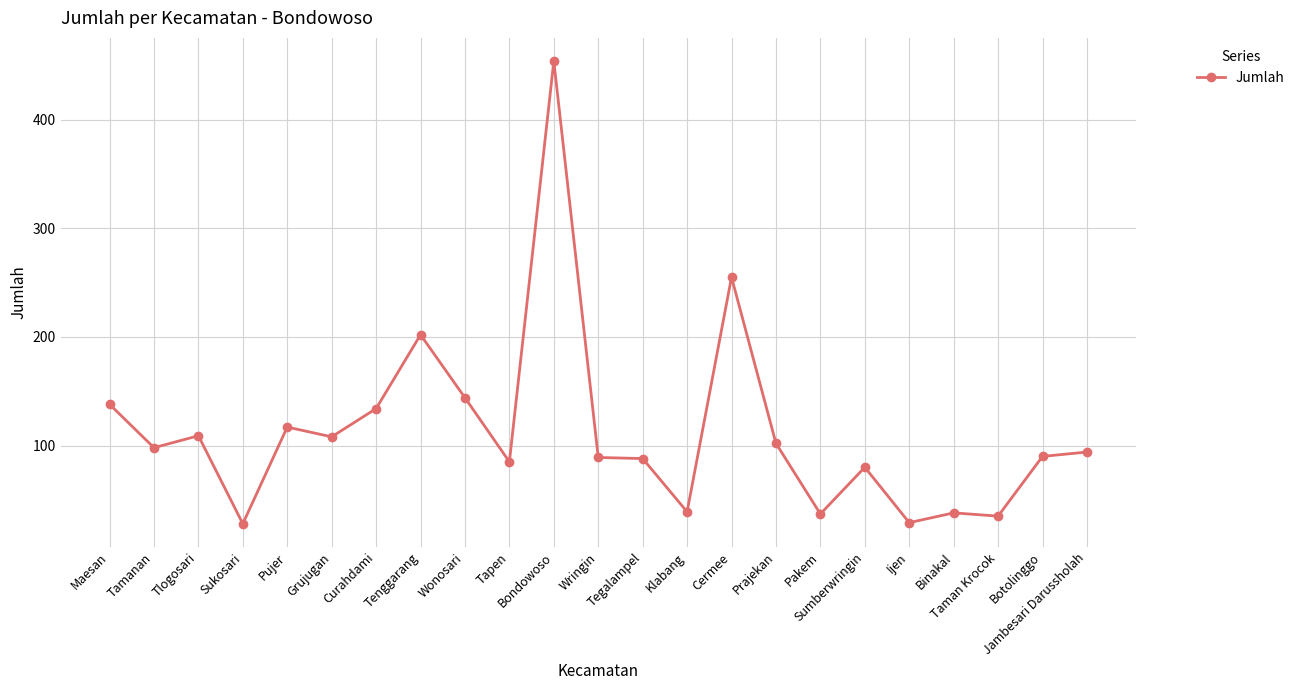

The chart shows a value of 58 at Prajekan. True or false?

False